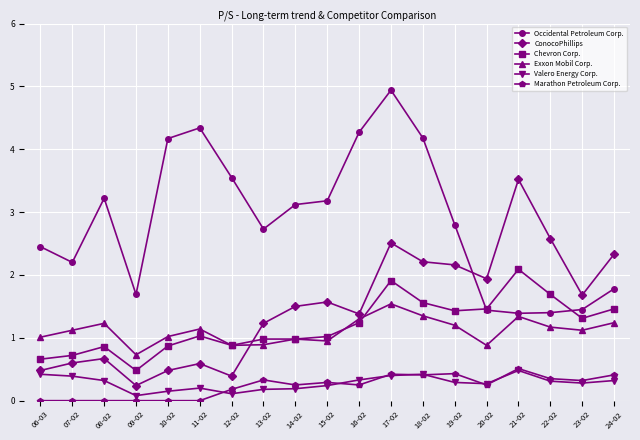

What is the value of the ConocoPhillips point at the 13th from the left?

2.2